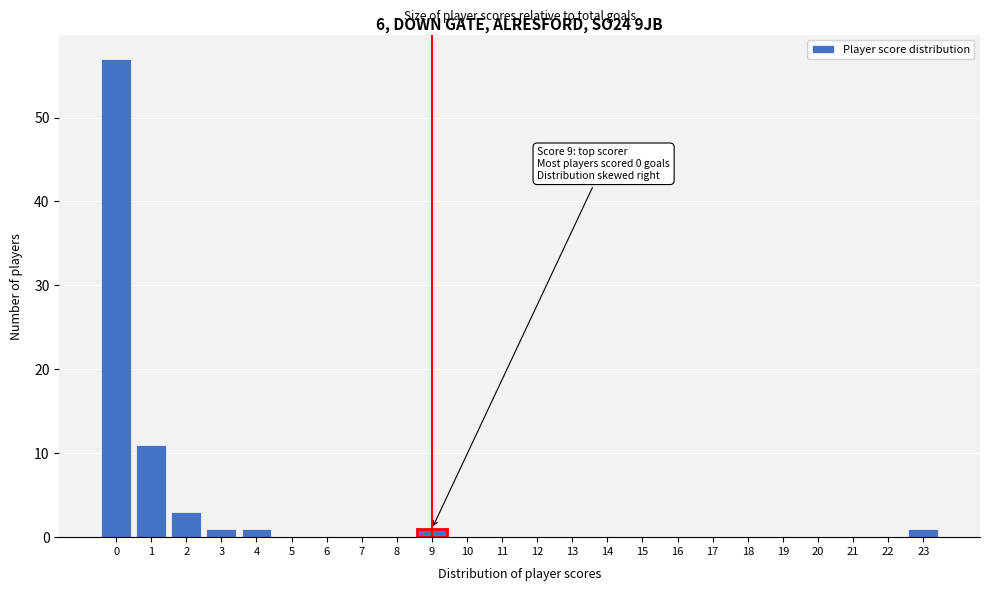

Reading right to left, transcribe all the data shown in this chart.

23=1	22=0	21=0	20=0	19=0	18=0	17=0	16=0	15=0	14=0	13=0	12=0	11=0	10=0	9=1	8=0	7=0	6=0	5=0	4=1	3=1	2=3	1=11	0=57